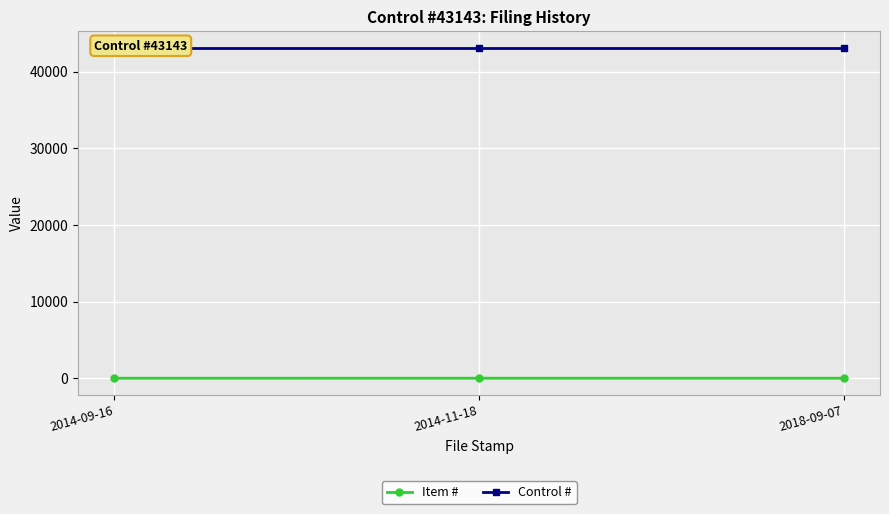

The Control # series shows 75514 at 2014-11-18. True or false?

False